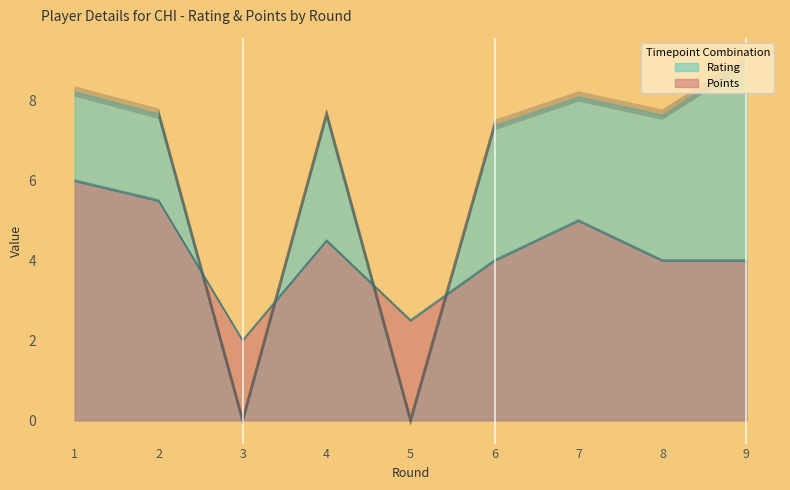

How many values in the Points series exceed 3?

7